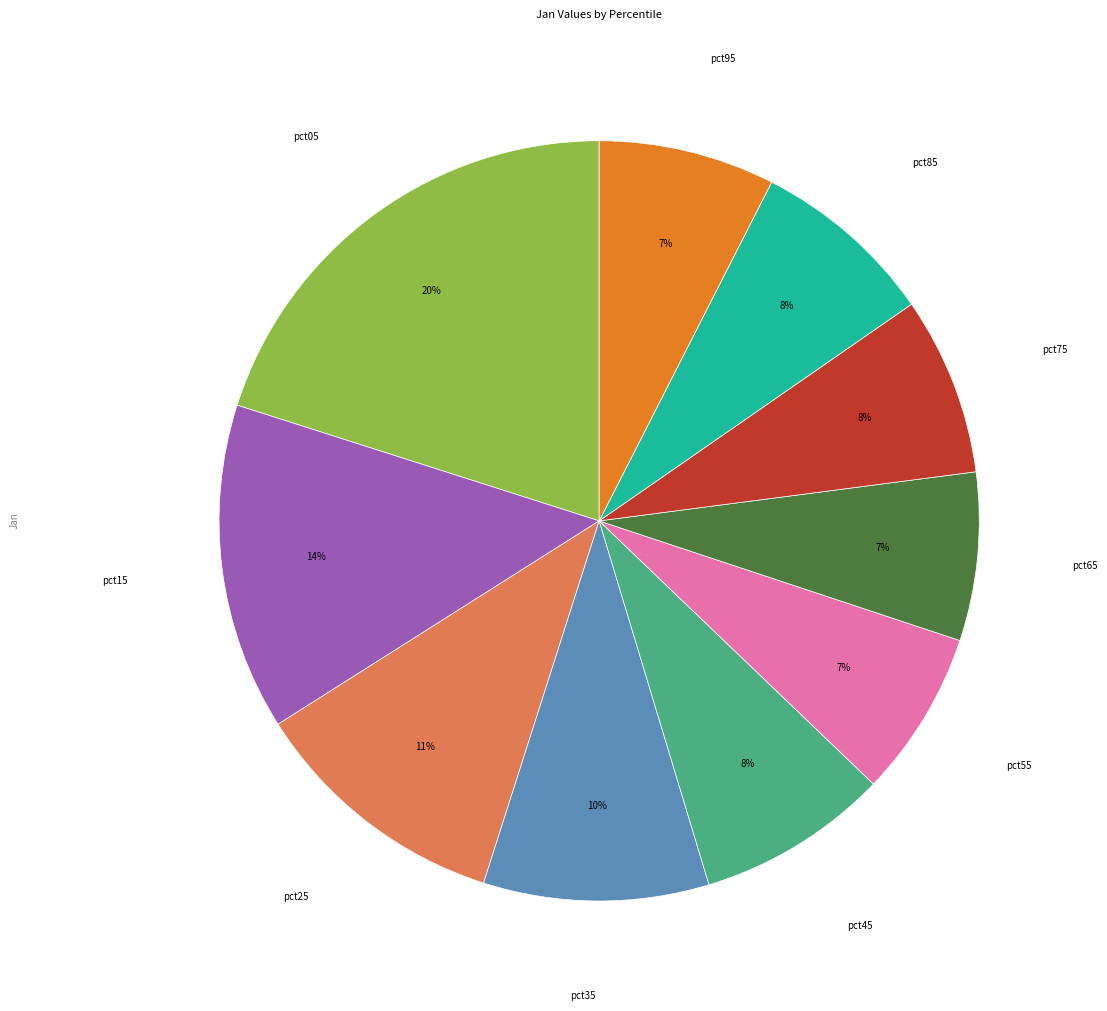

To the nearest percent, what is the difference between the largest and smallest slice percentages?

13%